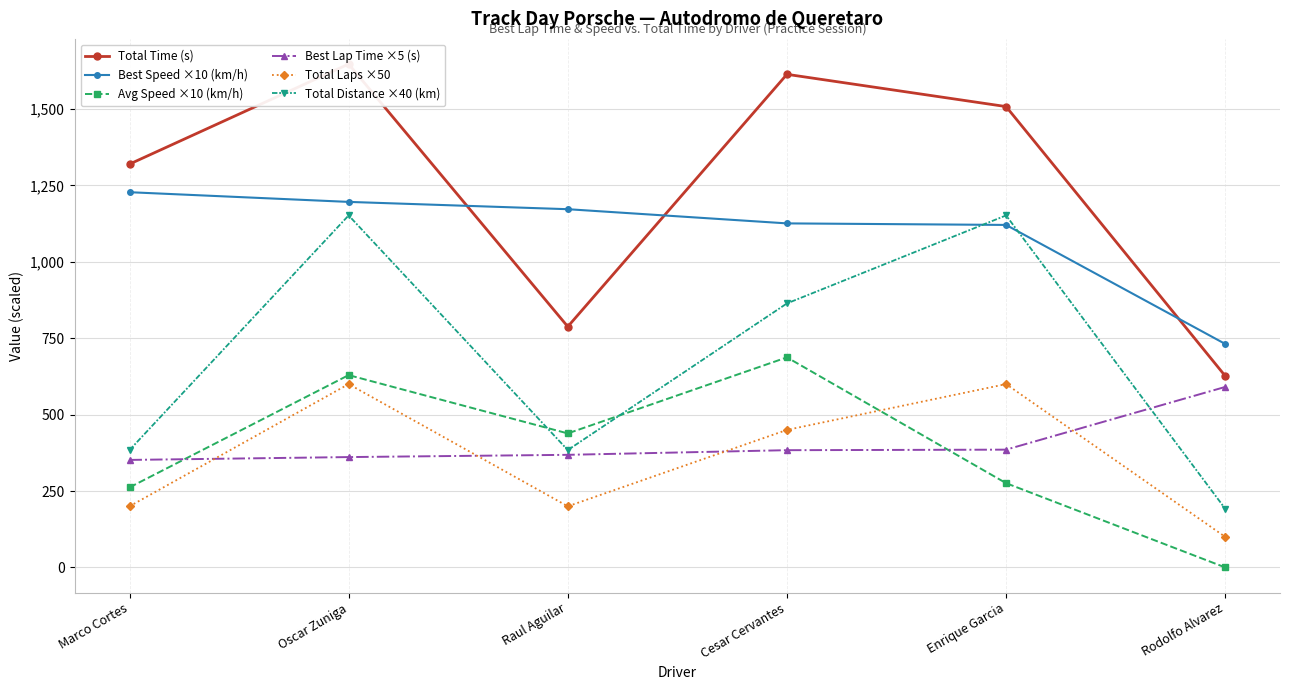

How many lines are shown in the chart?

6